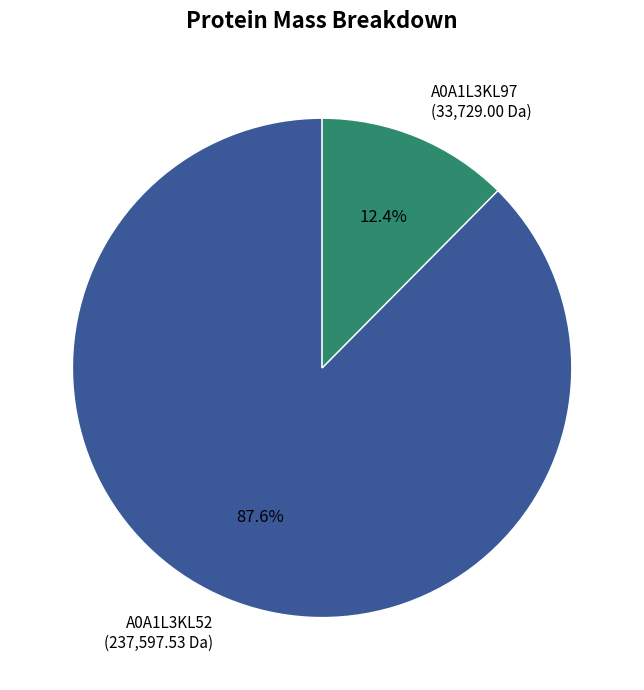

Rank the categories by value from highest to lowest.

A0A1L3KL52, A0A1L3KL97